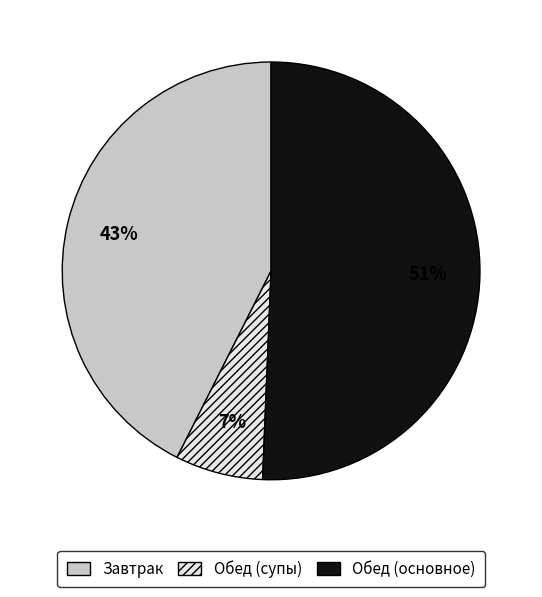

Is the sum of Обед (супы) and Завтрак greater than half?

No